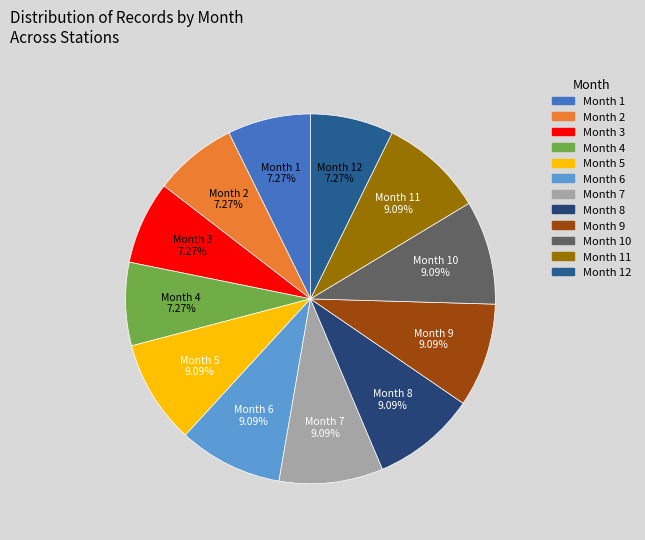

Count the number of slices in the pie.

12